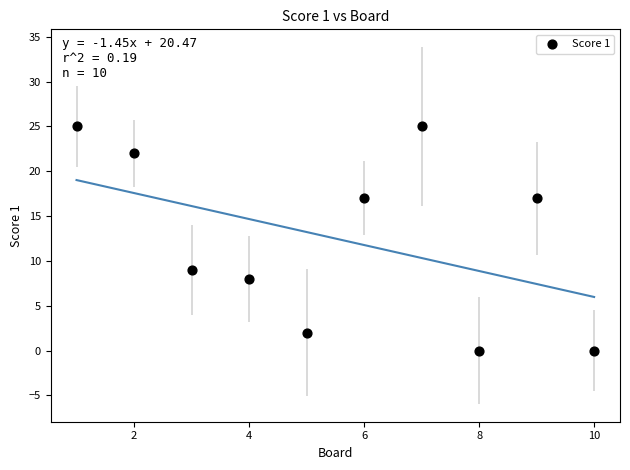

What Y value in the scatter plot is closest to 12?

9